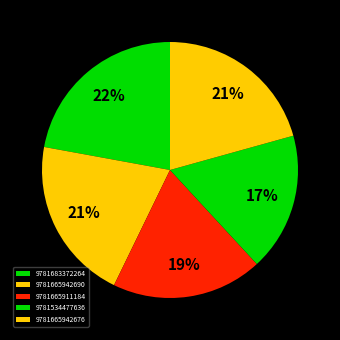

To the nearest percent, what is the difference between the 9781665942676 and 9781665911184 slice percentages?

2%